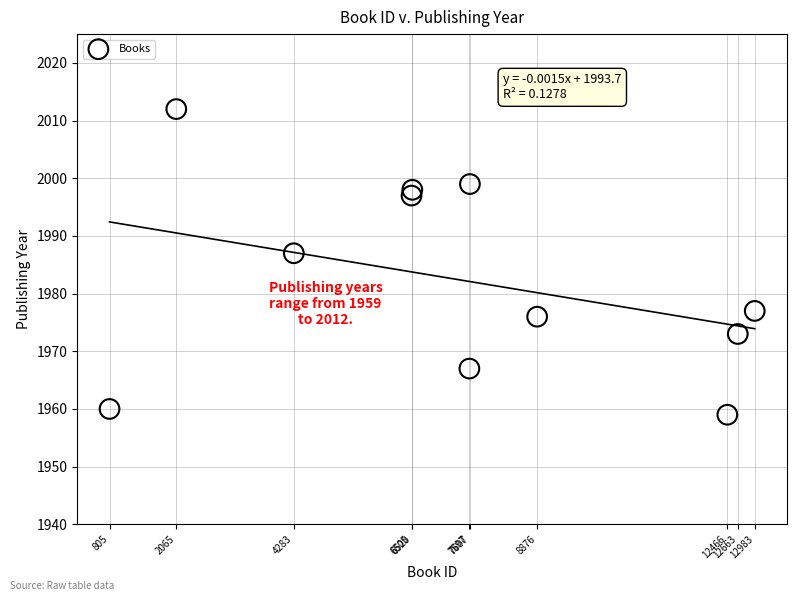

What Y value in the scatter plot is closest to 1985?

1987